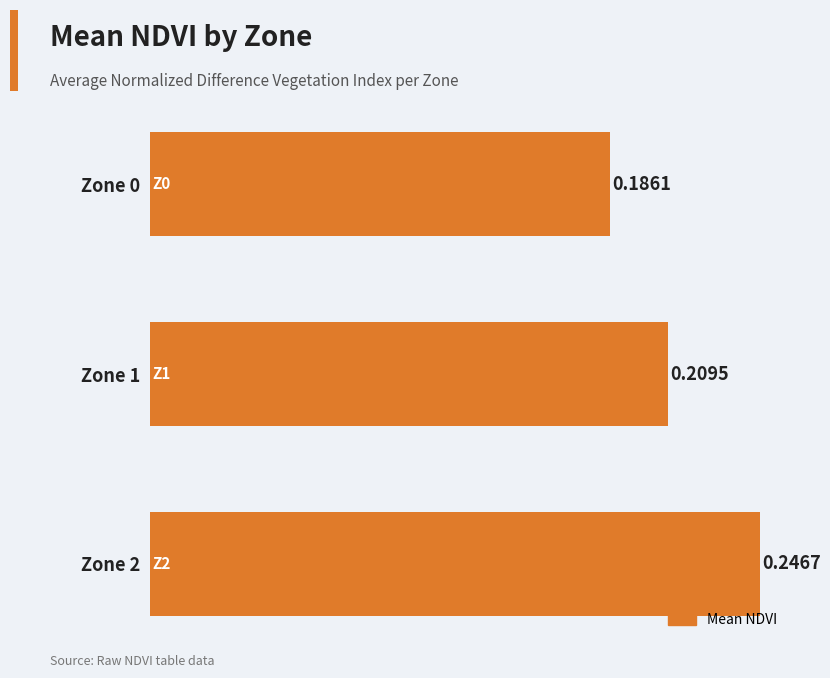

Count the values in the range 0 to 1.

3